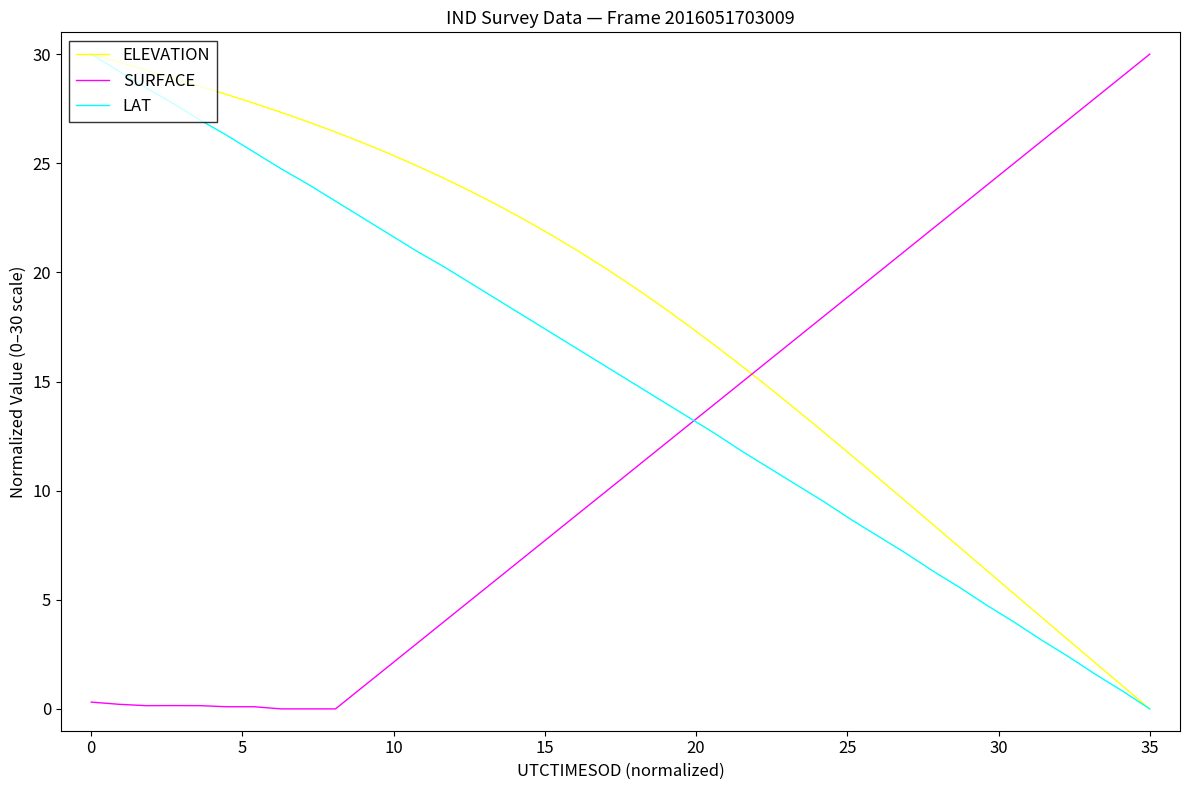

What is the maximum value for ELEVATION?

30.0